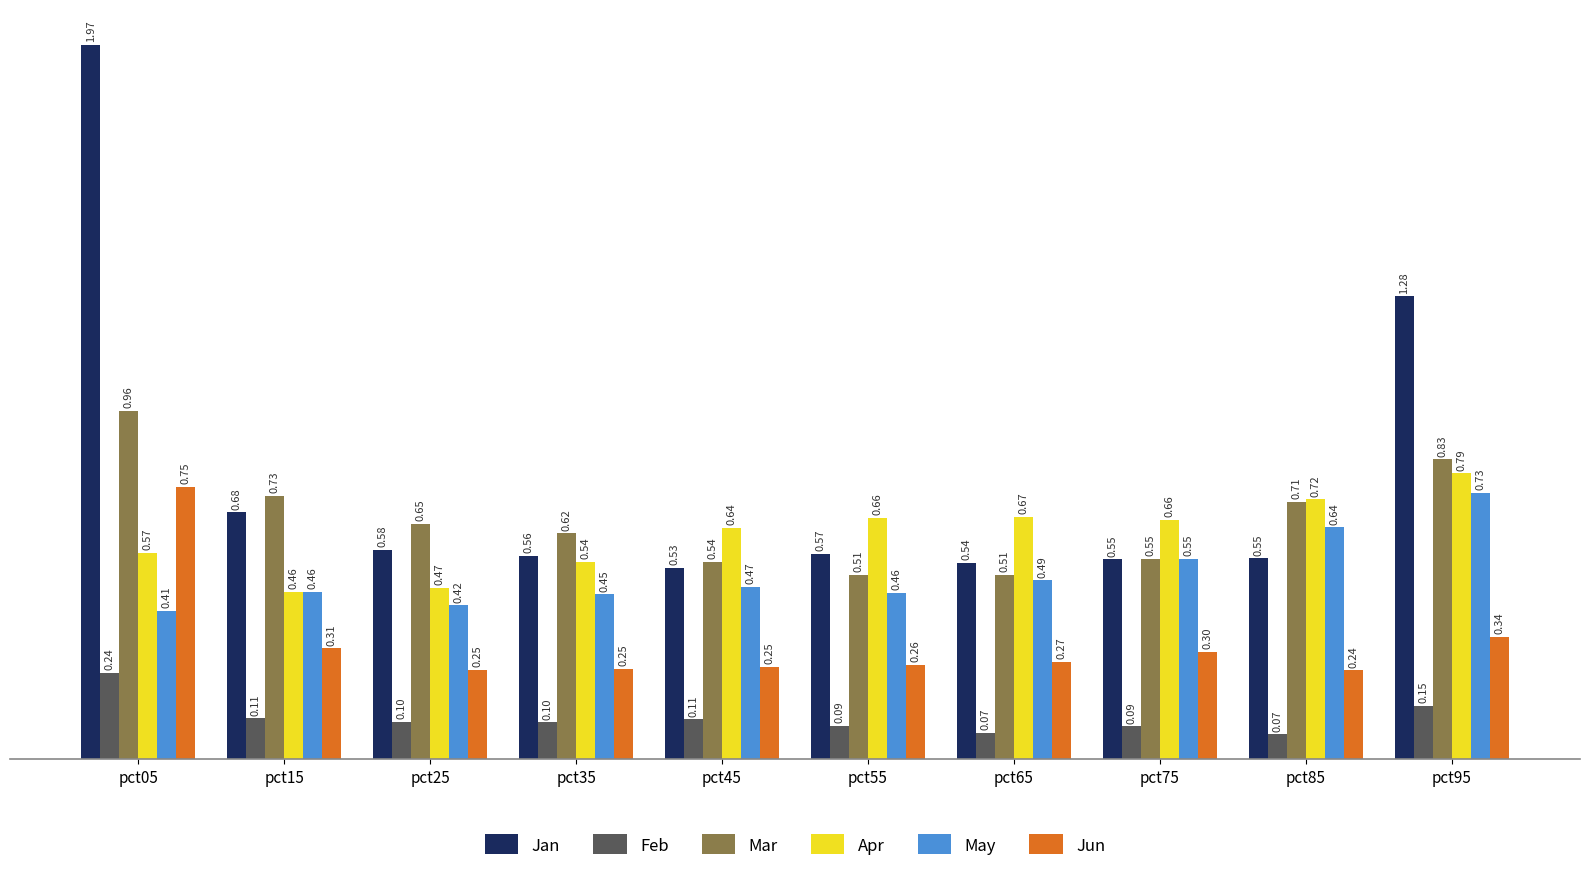

True or false: Jun has a value of 0.3 at pct05.

False